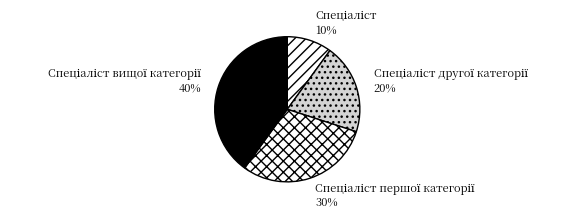

To the nearest percent, what is the average slice percentage?

25%